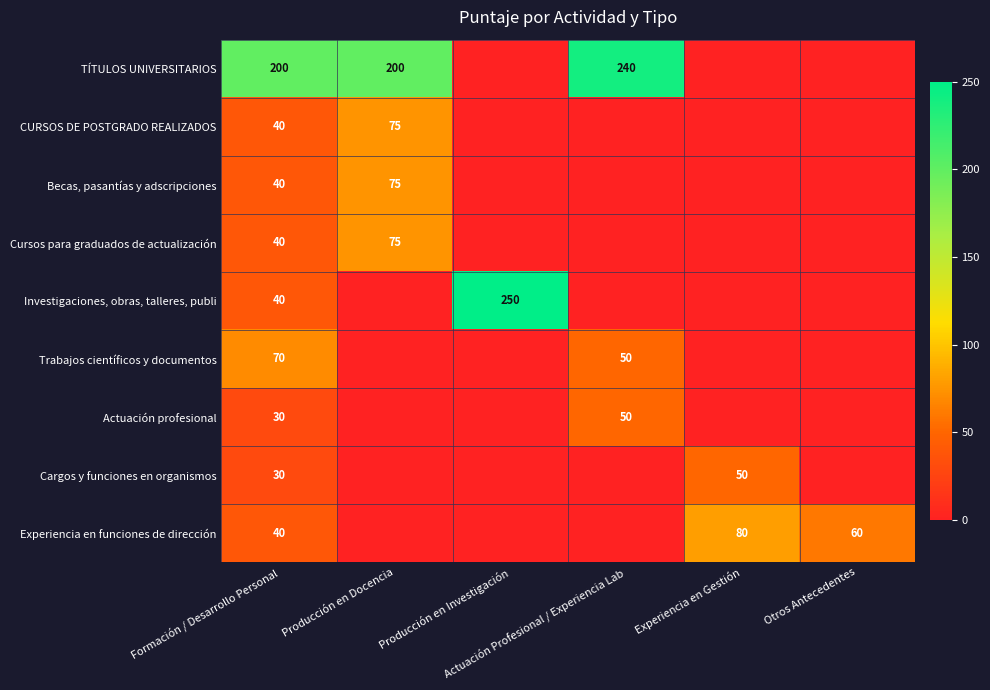

Rank the series at Experiencia en Gestión from highest to lowest value.

Experiencia en funciones de dirección, Cargos y funciones en organismos, TÍTULOS UNIVERSITARIOS, CURSOS DE POSTGRADO REALIZADOS, Becas, pasantías y adscripciones, Cursos para graduados de actualización, Investigaciones, obras, talleres, publi, Trabajos científicos y documentos, Actuación profesional